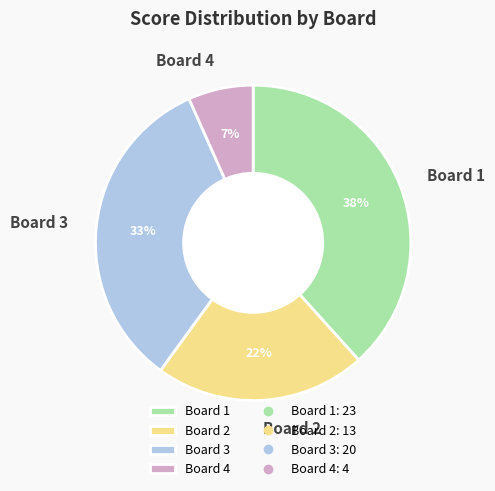

Is the sum of Board 1 and Board 2 greater than half?

Yes